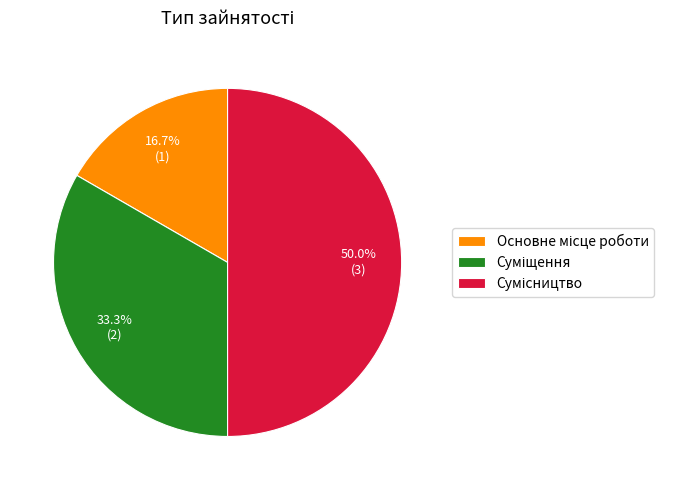

To the nearest percent, what is the difference between the largest and smallest slice percentages?

33%